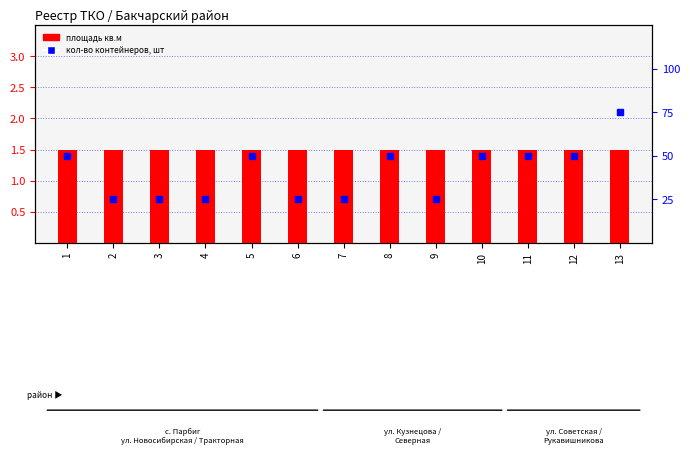

Is the value of кол-во контейнеров, шт at 6 greater than the value of площадь кв.м at 2?

No